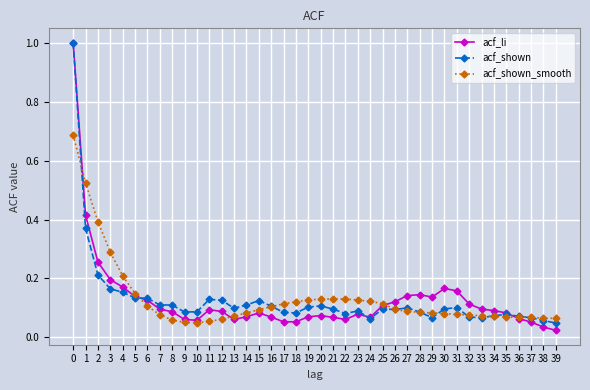

Which series ends up on top after the final intersection of acf_shown and acf_li?

acf_shown